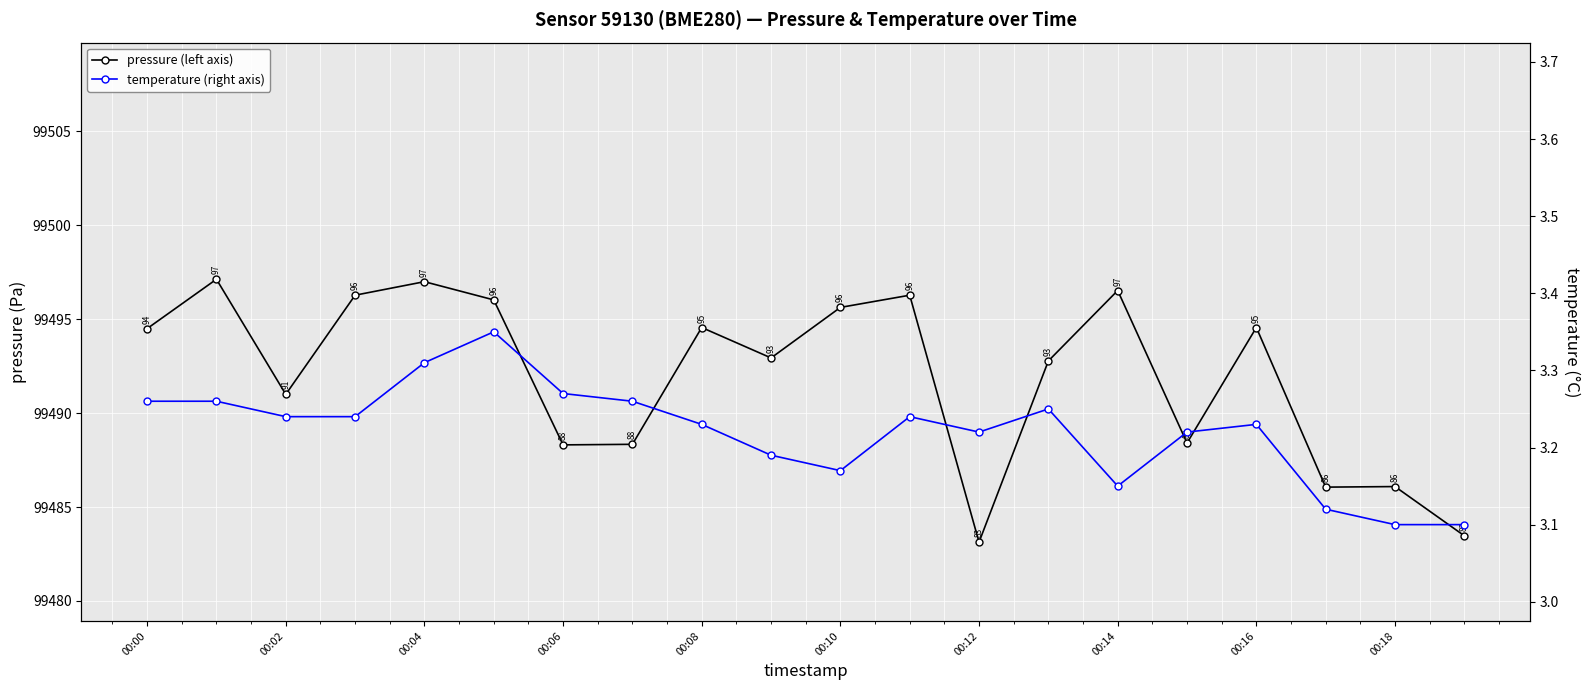

What is the greatest value displayed?

99497.1